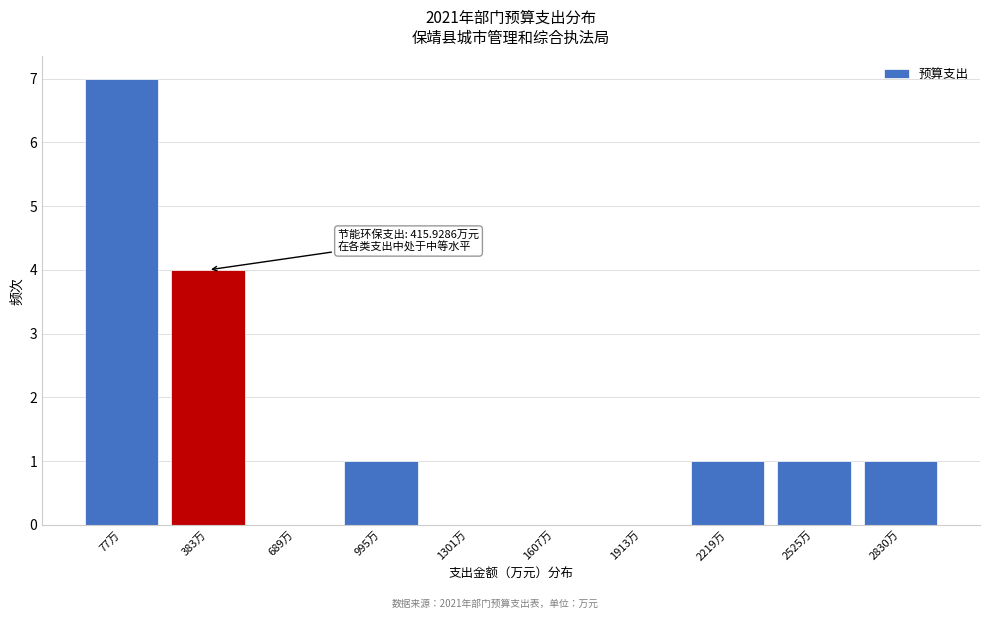

Reading left to right, list all the values displayed in this chart.

77万=7	383万=4	689万=0	995万=1	1301万=0	1607万=0	1913万=0	2219万=1	2525万=1	2830万=1